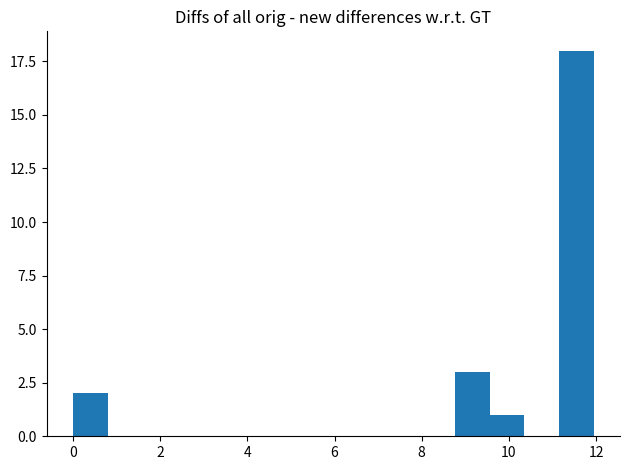

Around what value on the x-axis is the tallest bar? Give the approximate position of its centre, as read against the axis.

11.6